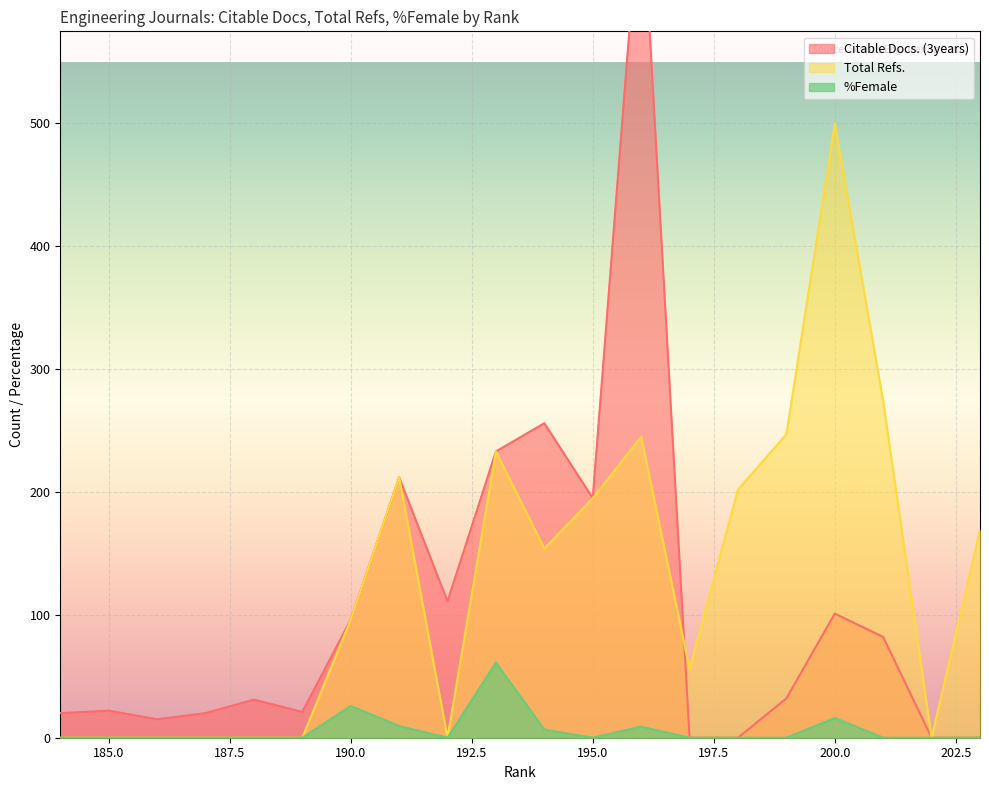

How many times do Citable Docs. (3years) and Total Refs. cross each other?

1